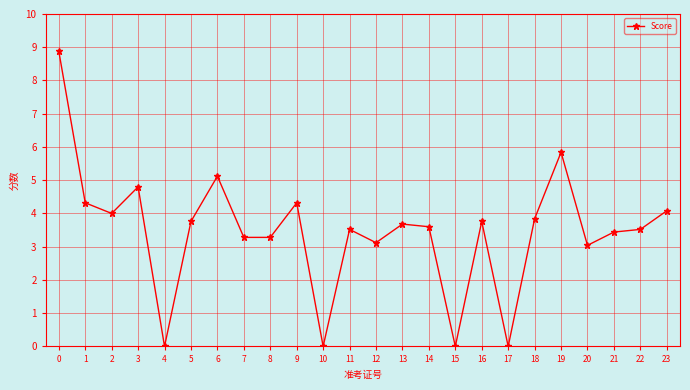

What is the approximate value at 20?

3.0